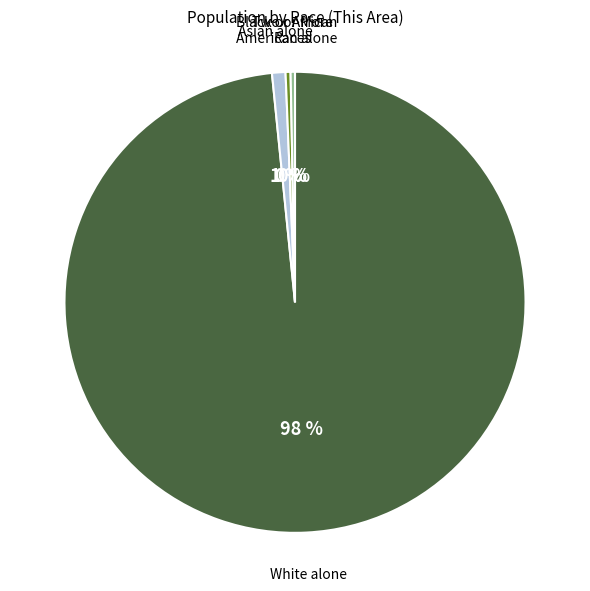

How many segments does this pie chart have?

4